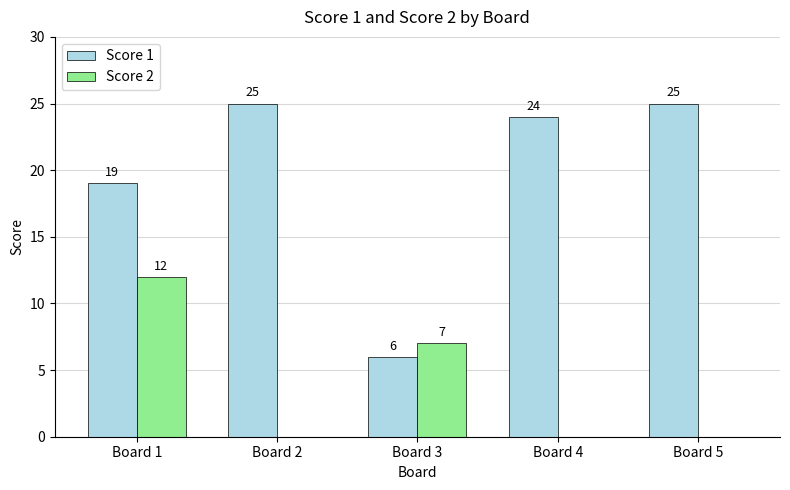

At which category is the sum across all series the highest?

Board 1